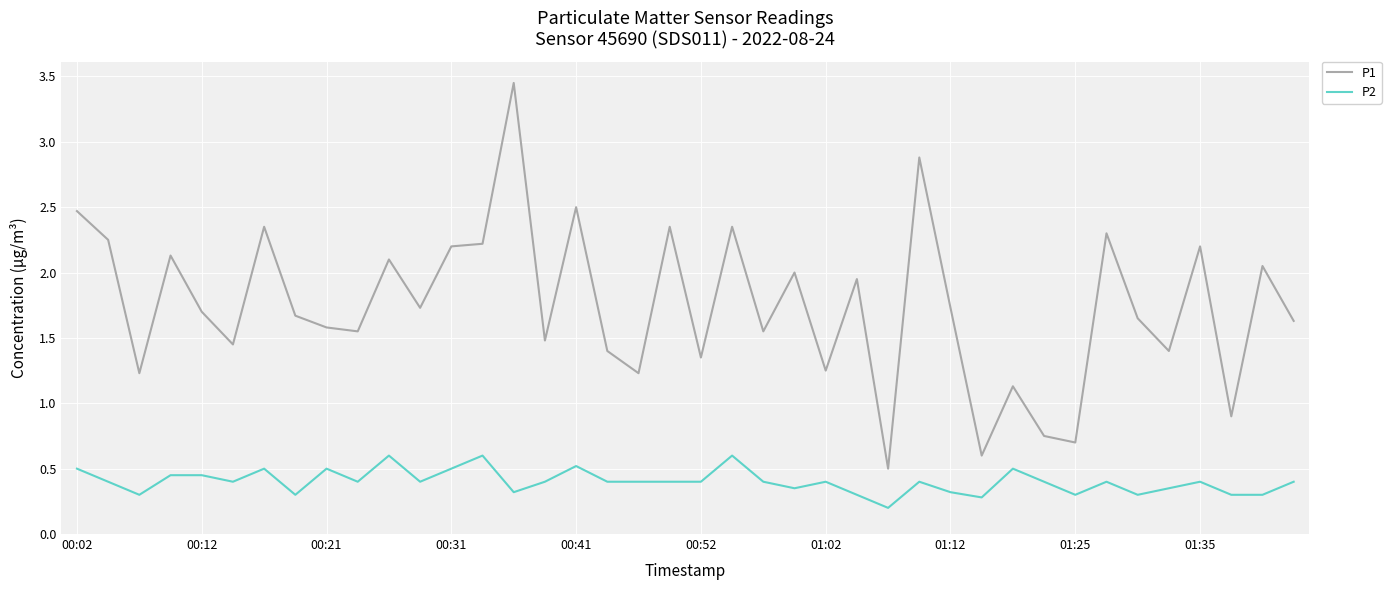

True or false: P1 and P2 intersect in this chart.

False